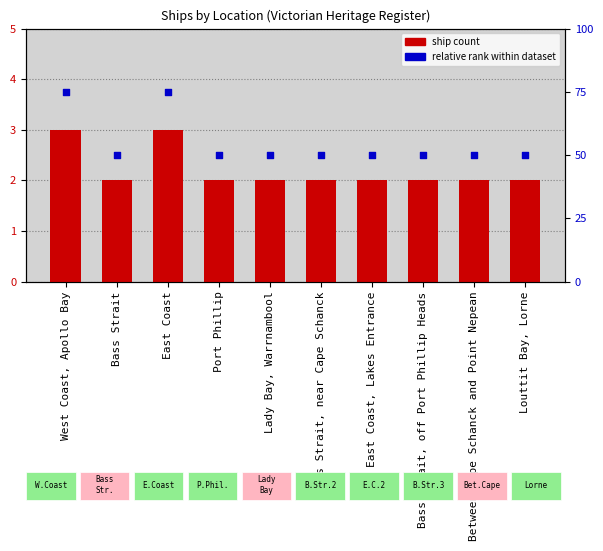

Which series has the largest total across all categories?

Relative rank within dataset